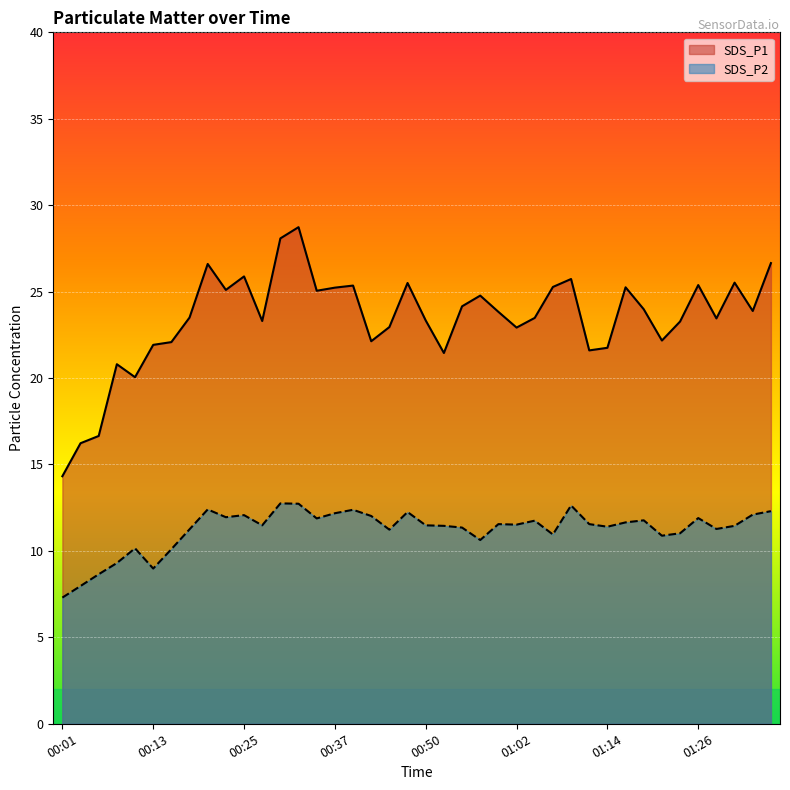

True or false: SDS_P1 and SDS_P2 cross at least once.

False